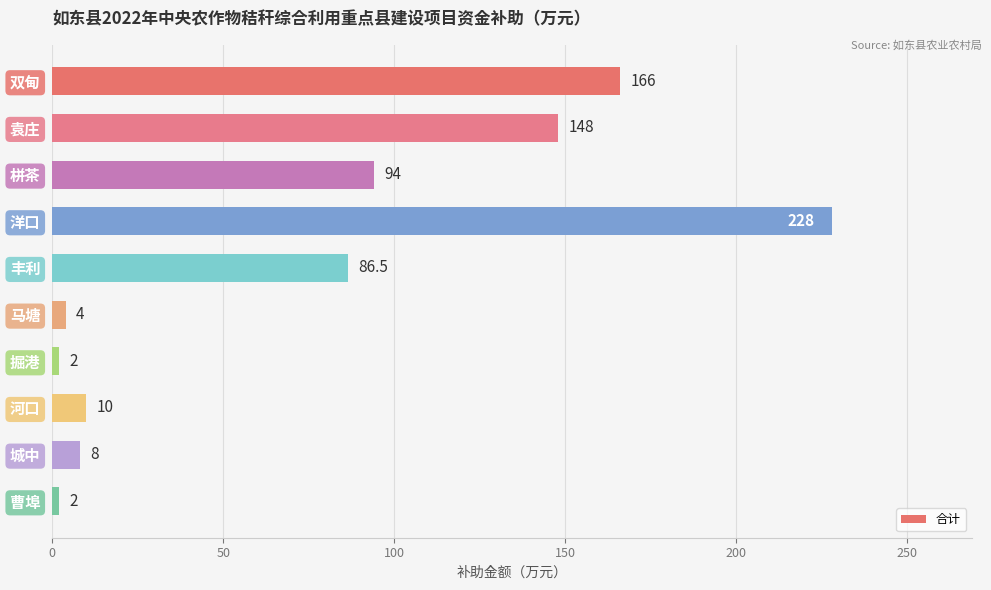

How many bars are there in total?

10